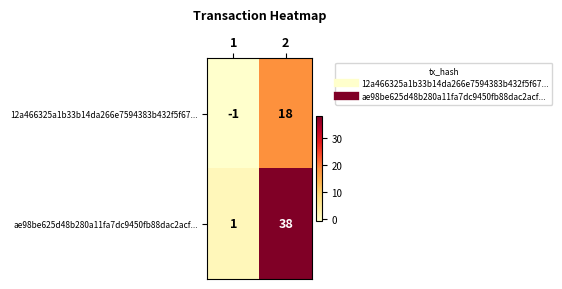

What is the difference between the maximum and minimum values in the ae98be625d48b280a11fa7dc9450fb88dac2acf... series?

37